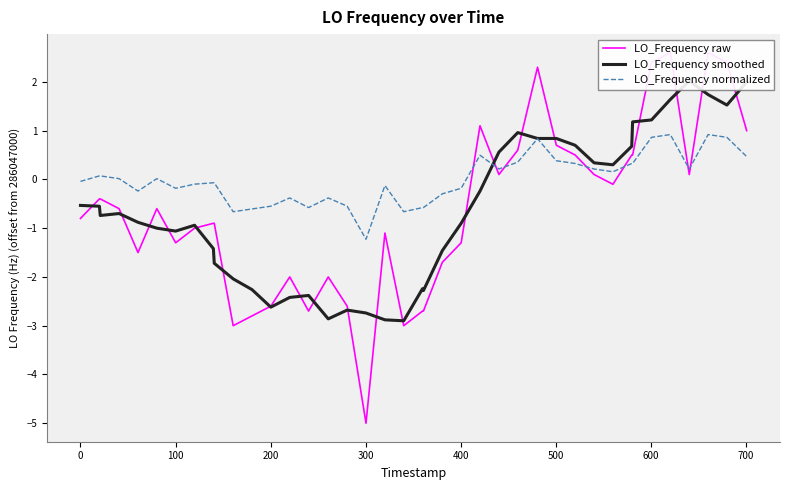

Reading left to right, extract all data points from this chart.

LO_Frequency raw: -0.8	-0.4	-0.4	-0.6	-1.5	-0.6	-1.3	-1.0	-0.9	-0.9	-3.0	-2.8	-2.6	-2.0	-2.7	-2.0	-2.6	-5.0	-1.1	-3.0	-2.7	-2.7	-1.7	-1.3	1.1	0.1	0.6	2.3	0.7	0.5	0.1	-0.1	0.5	0.5	2.4	2.6	0.1	2.6	2.4	1.0
LO_Frequency smoothed: -0.5	-0.5	-0.7	-0.7	-0.9	-1.0	-1.1	-0.9	-1.4	-1.7	-2.0	-2.3	-2.6	-2.4	-2.4	-2.9	-2.7	-2.7	-2.9	-2.9	-2.2	-2.3	-1.5	-0.9	-0.2	0.6	1.0	0.8	0.8	0.7	0.3	0.3	0.7	1.2	1.2	1.6	2.0	1.7	1.5	2.0
LO_Frequency normalized: -0.0	0.1	0.1	0.0	-0.2	0.0	-0.2	-0.1	-0.1	-0.1	-0.7	-0.6	-0.5	-0.4	-0.6	-0.4	-0.5	-1.2	-0.1	-0.7	-0.6	-0.6	-0.3	-0.2	0.5	0.2	0.4	0.8	0.4	0.3	0.2	0.2	0.3	0.3	0.9	0.9	0.2	0.9	0.9	0.5